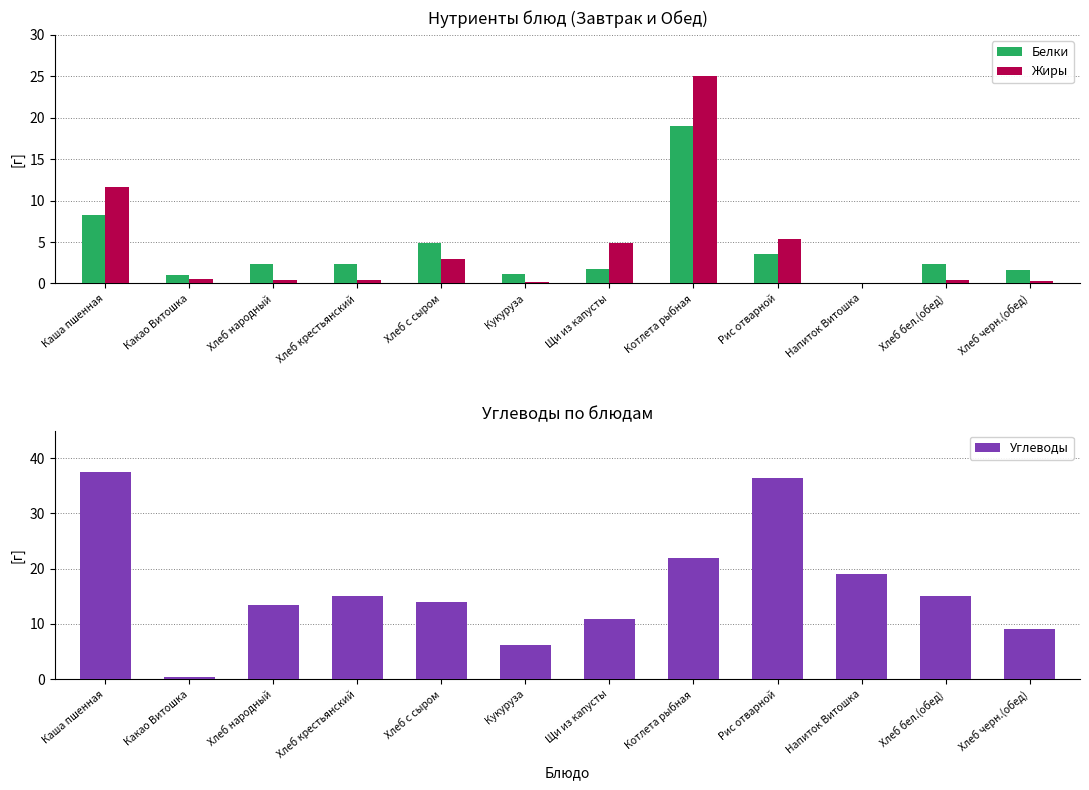

Is it true that Белки equals 1.6 at Хлеб черн.(обед)?

True